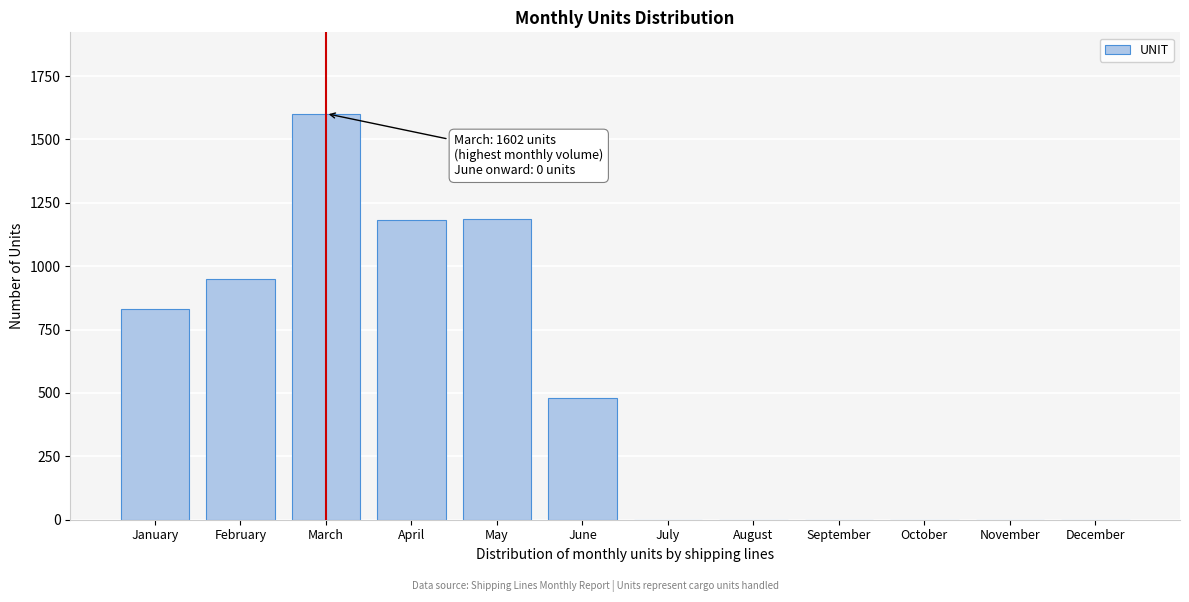

What is the sum of the values at June and November?

481